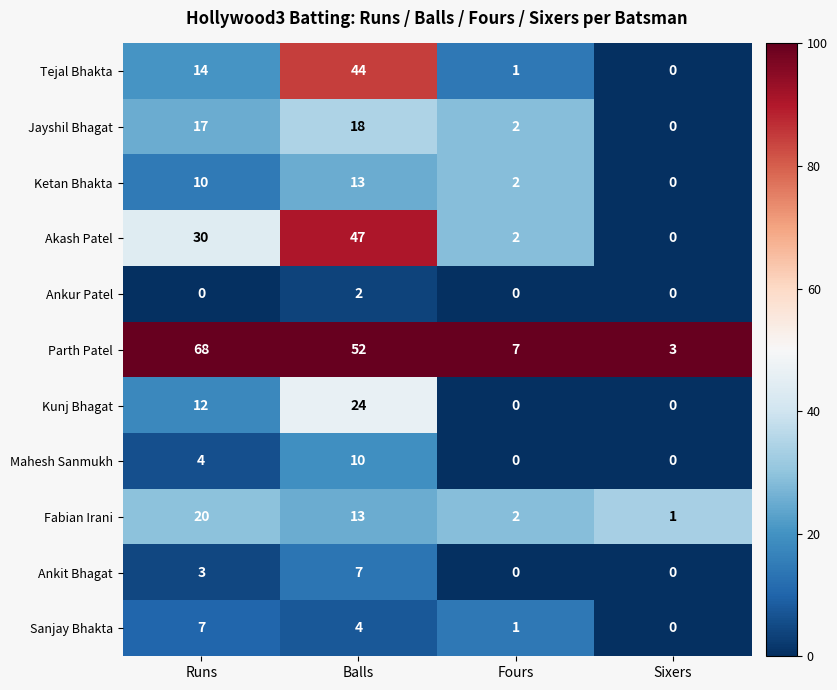

Which series changed the most between Fours and Sixers?

Parth Patel